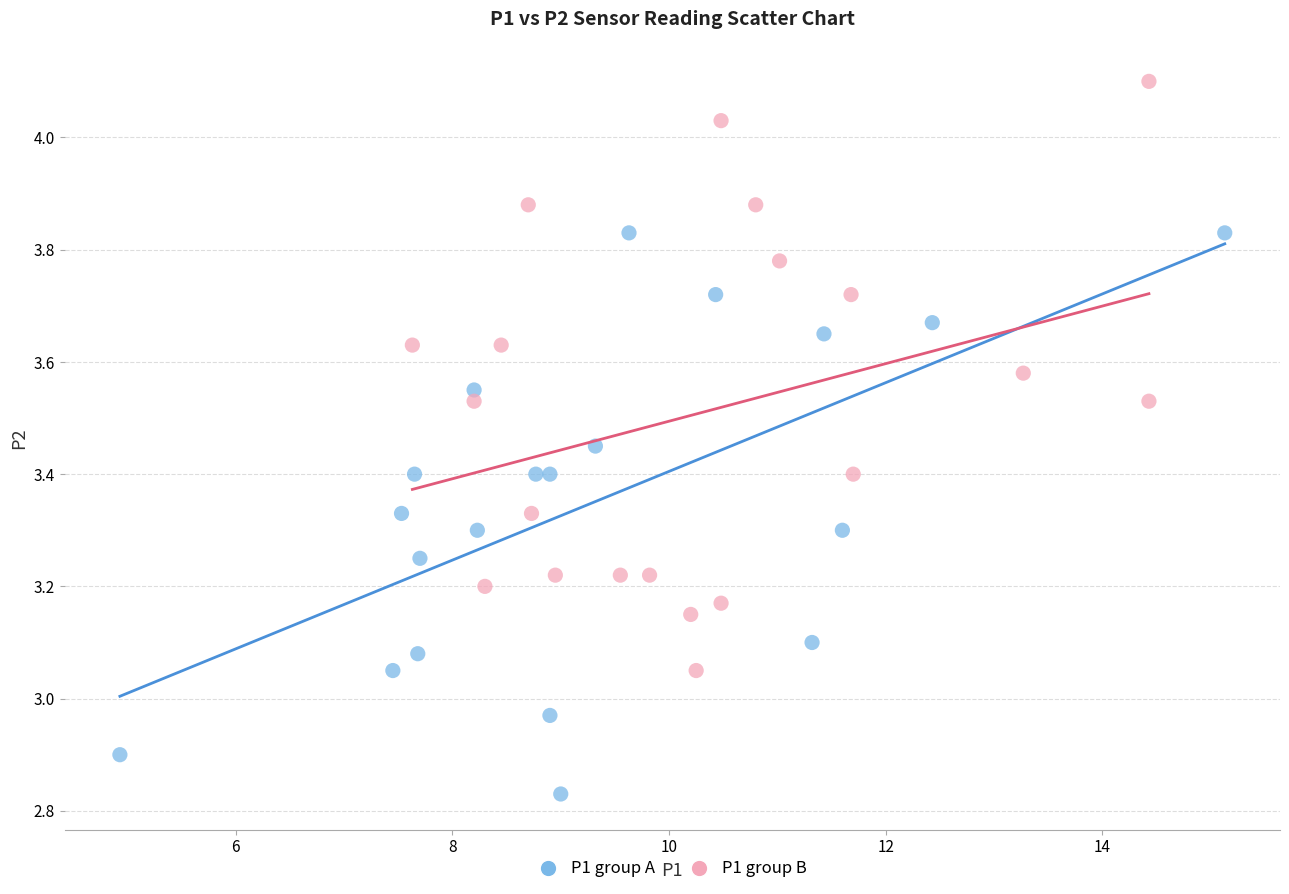

What are all the series names shown in the legend?

P1 group A, P1 group B